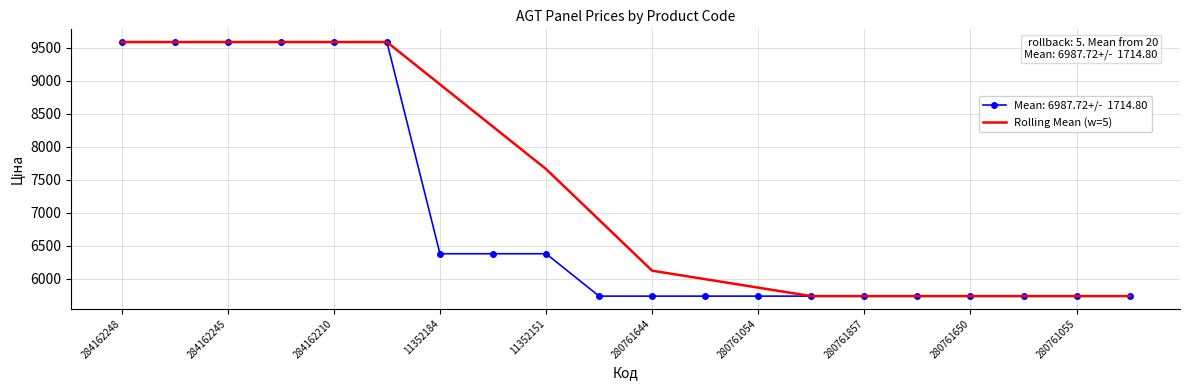

What is the greatest value displayed?

9585.4